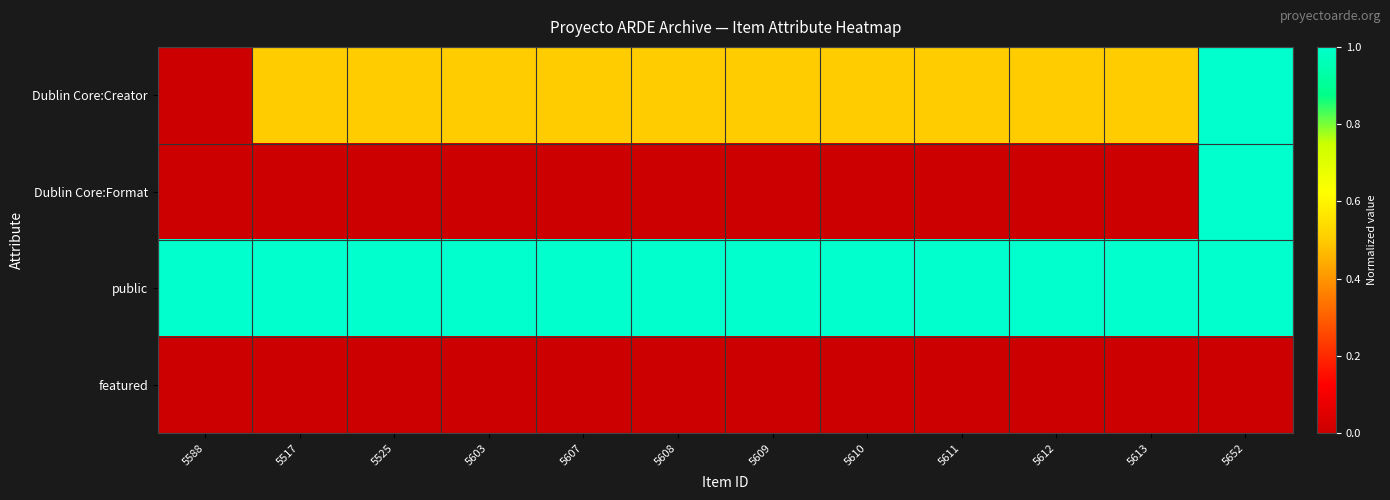

At which category does the chart reach its peak across all series?

5652